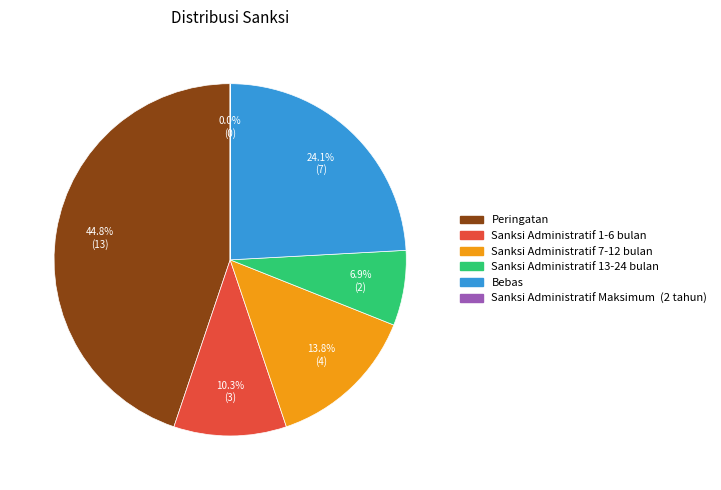

Does any single category account for the majority?

No